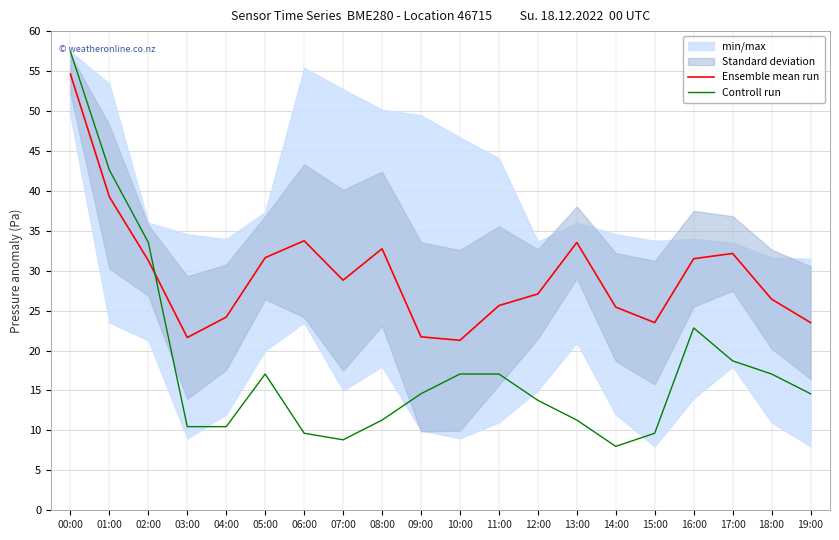

What is the value of the Ensemble mean run point at the 4th from the left?

21.6